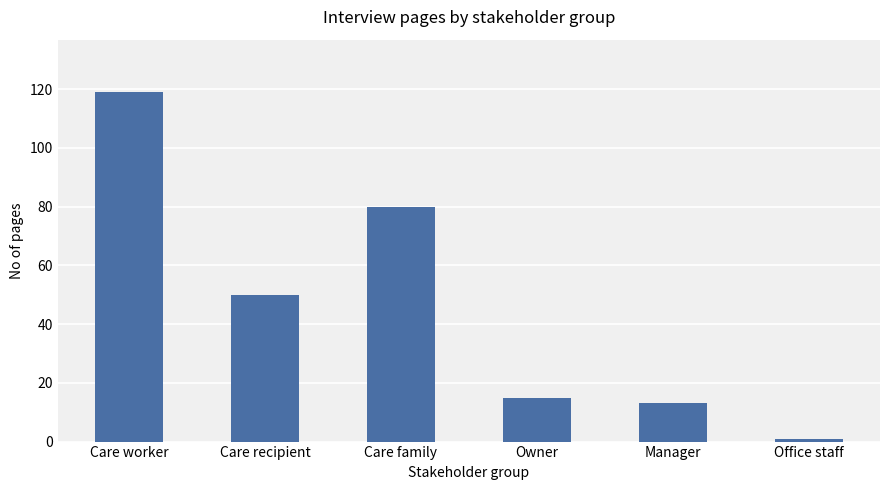

At which label does the data first exceed 50?

Care worker